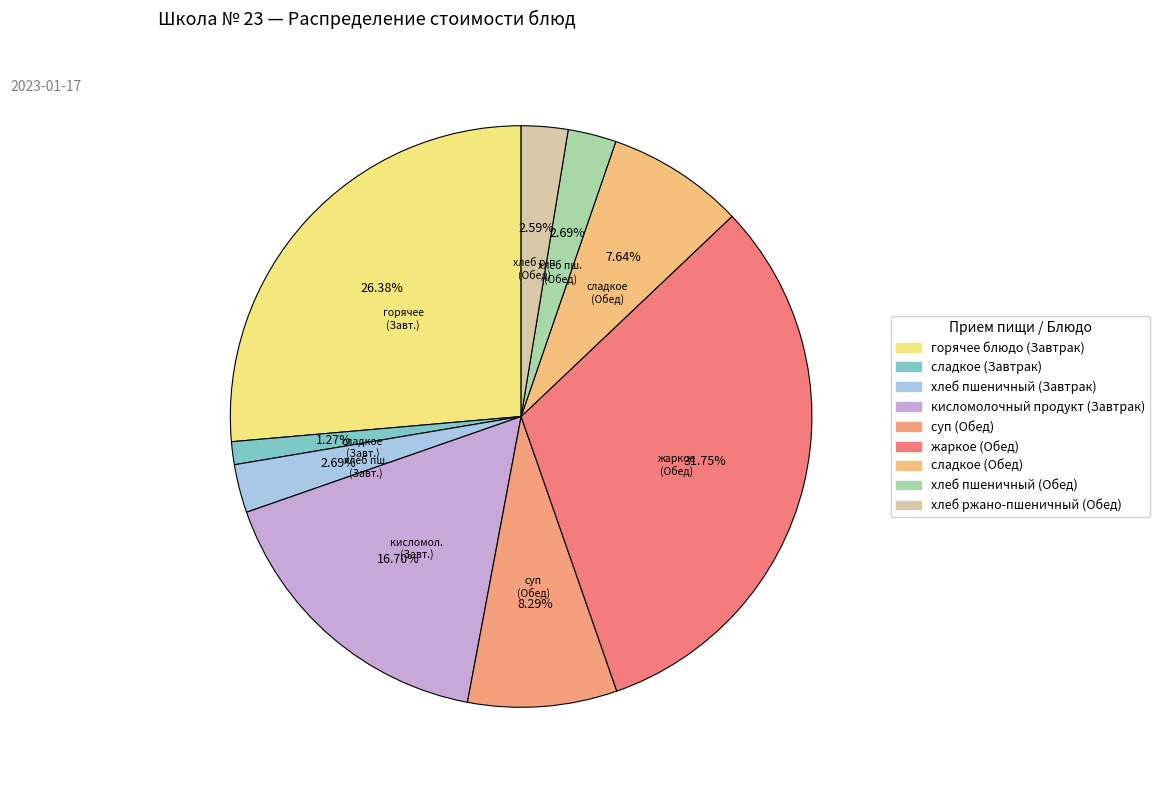

What is the largest slice in the pie chart?

жаркое (Обед)